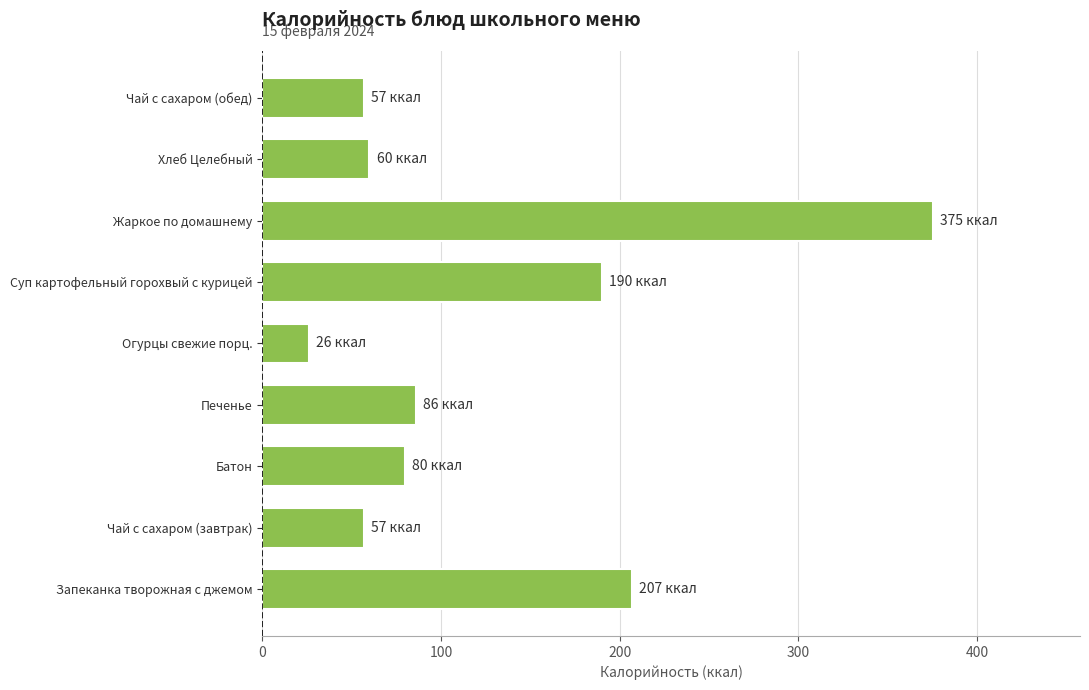

The chart shows a value of 190 at Суп картофельный горохвый с курицей. True or false?

True